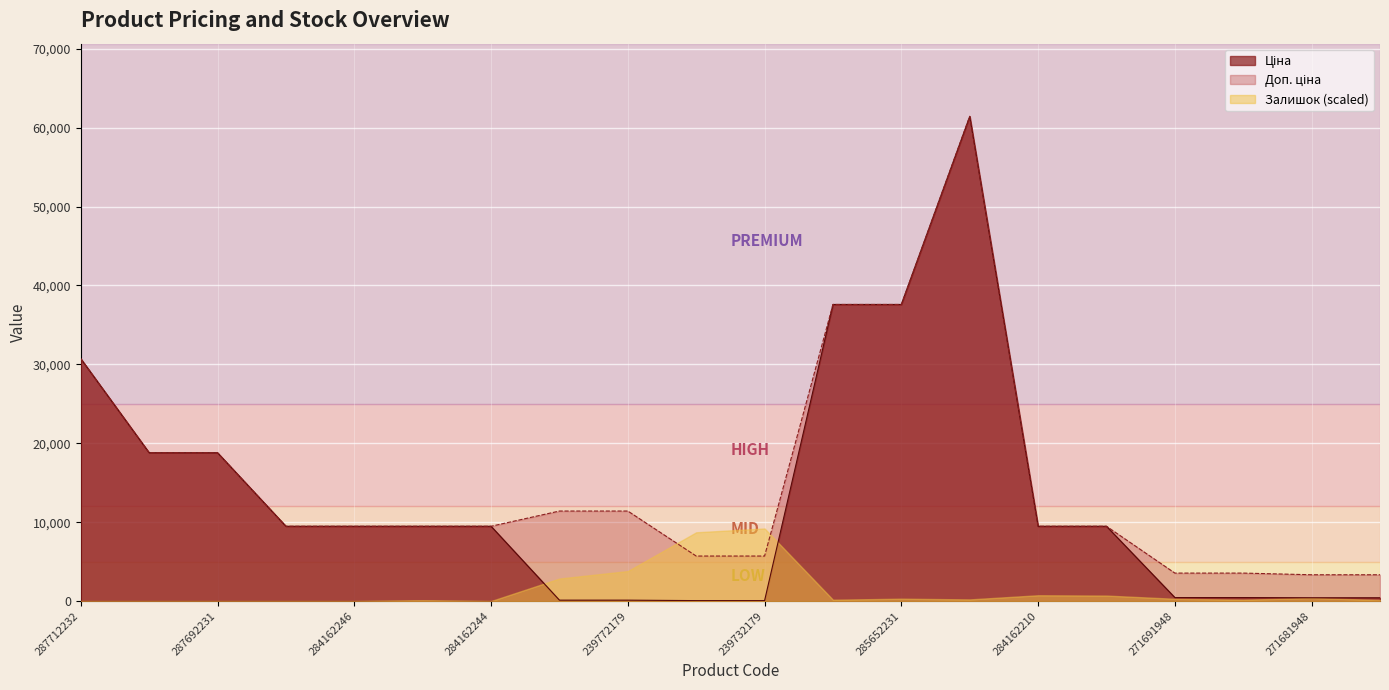

Which category has the highest value in the Ціна series?

285672232